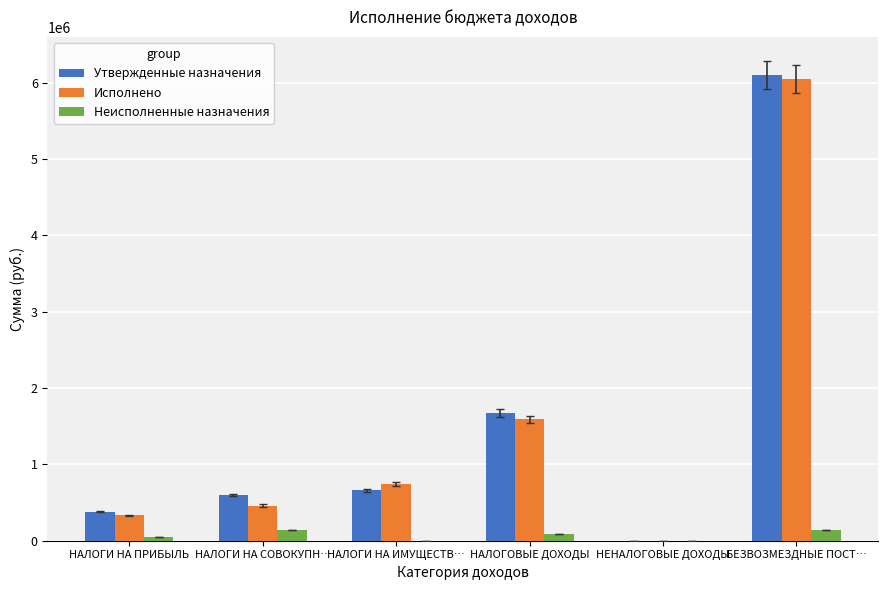

What is the sum of all Исполнено values?

9173252.9